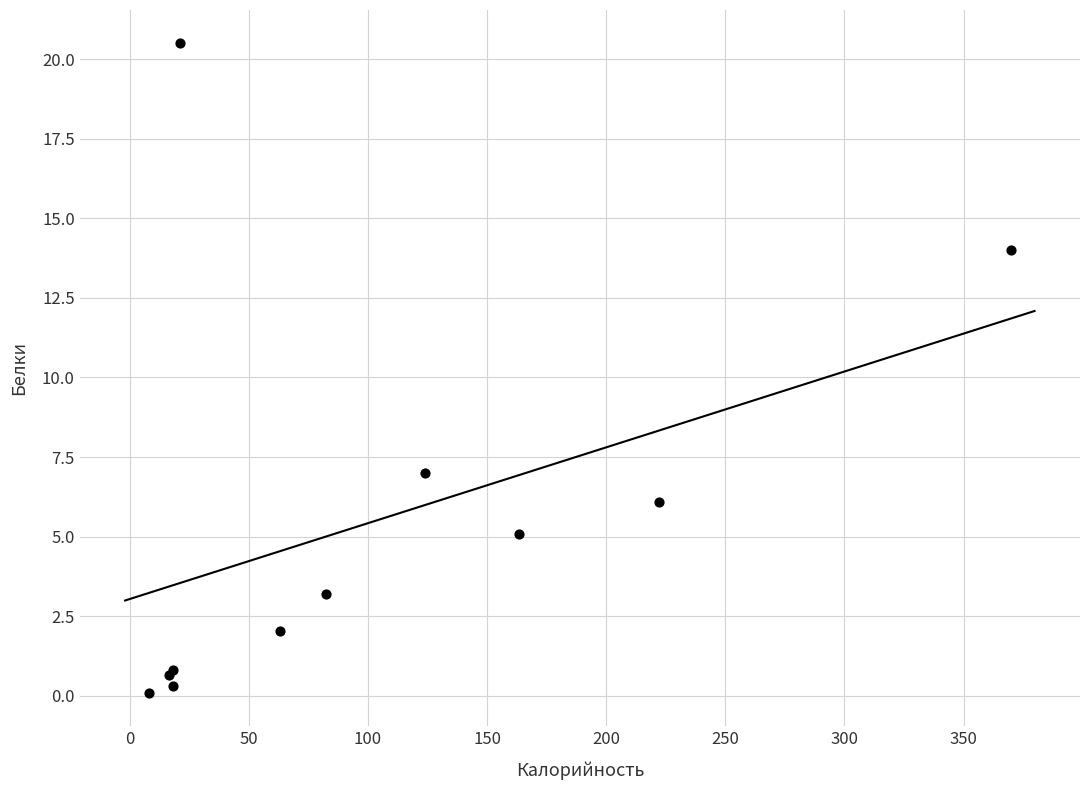

What Y value in the scatter plot is closest to 10?

7.0